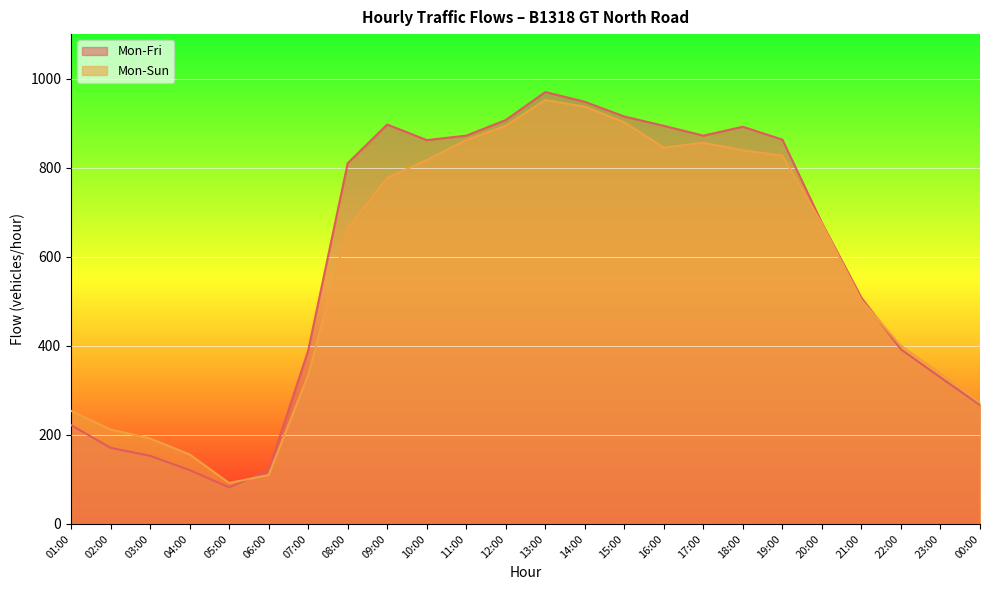

Reading right to left, what are all the values shown in this chart?

Mon-Fri: 00:00=267	23:00=329	22:00=392	21:00=508	20:00=676	19:00=863	18:00=892	17:00=872	16:00=894	15:00=915	14:00=948	13:00=970	12:00=907	11:00=872	10:00=862	09:00=897	08:00=810	07:00=389	06:00=120	05:00=82	04:00=121	03:00=153	02:00=171	01:00=222
Mon-Sun: 00:00=272	23:00=338	22:00=400	21:00=502	20:00=674	19:00=827	18:00=839	17:00=856	16:00=845	15:00=902	14:00=937	13:00=952	12:00=894	11:00=862	10:00=817	09:00=777	08:00=664	07:00=334	06:00=110	05:00=92	04:00=156	03:00=192	02:00=212	01:00=254